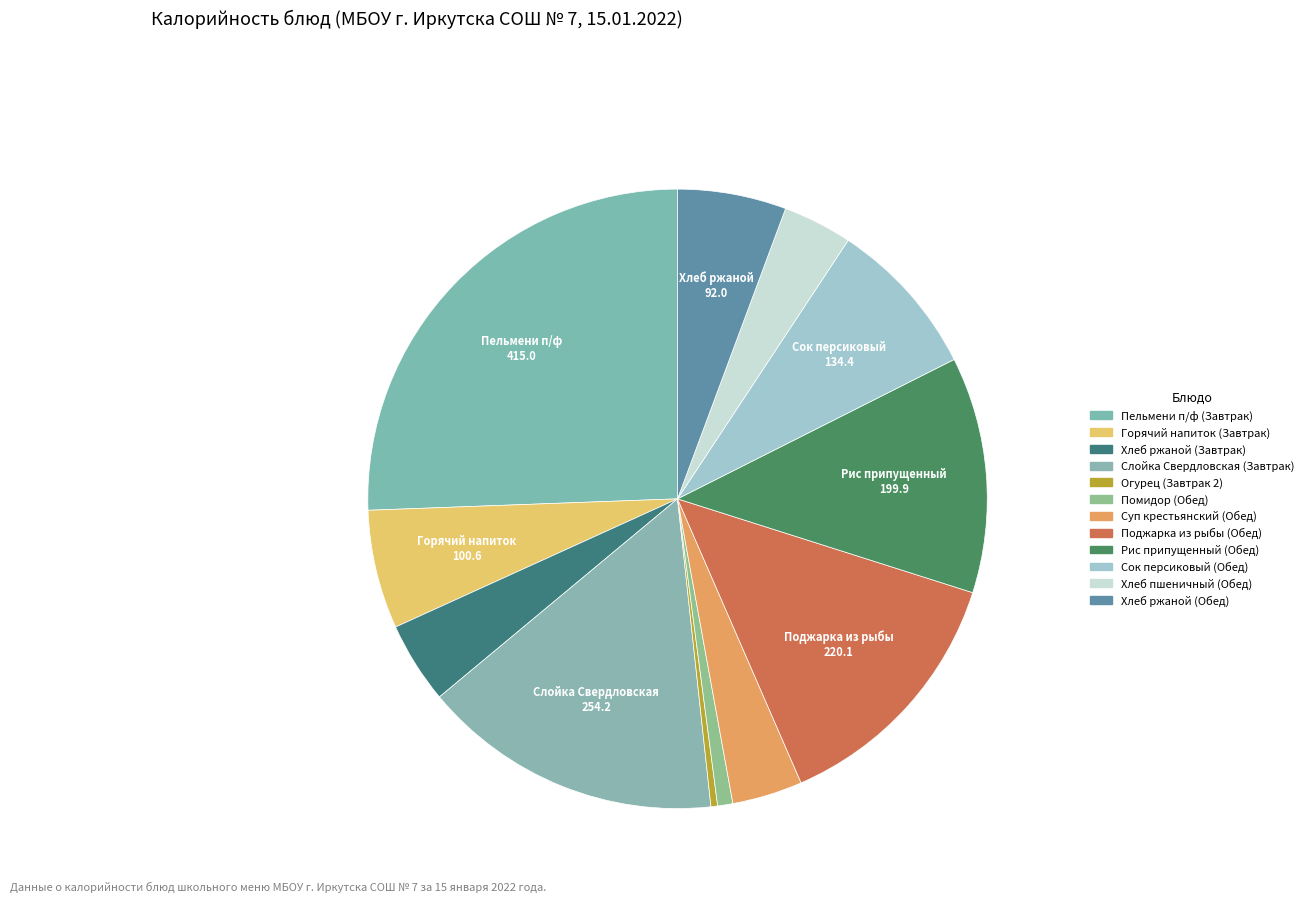

What is the total percentage of Хлеб пшеничный (Обед) and Суп крестьянский (Обед)?

7.3%